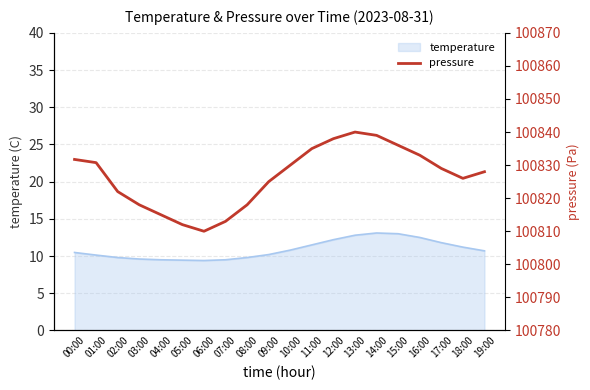

True or false: temperature has a value of 3.1 at 03:00.

False